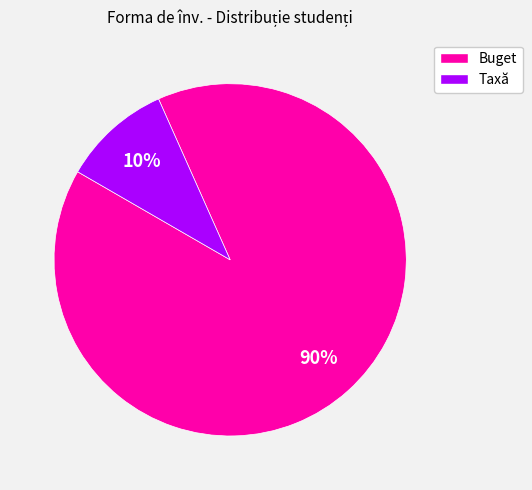

Between Taxă and Buget, which is larger?

Buget